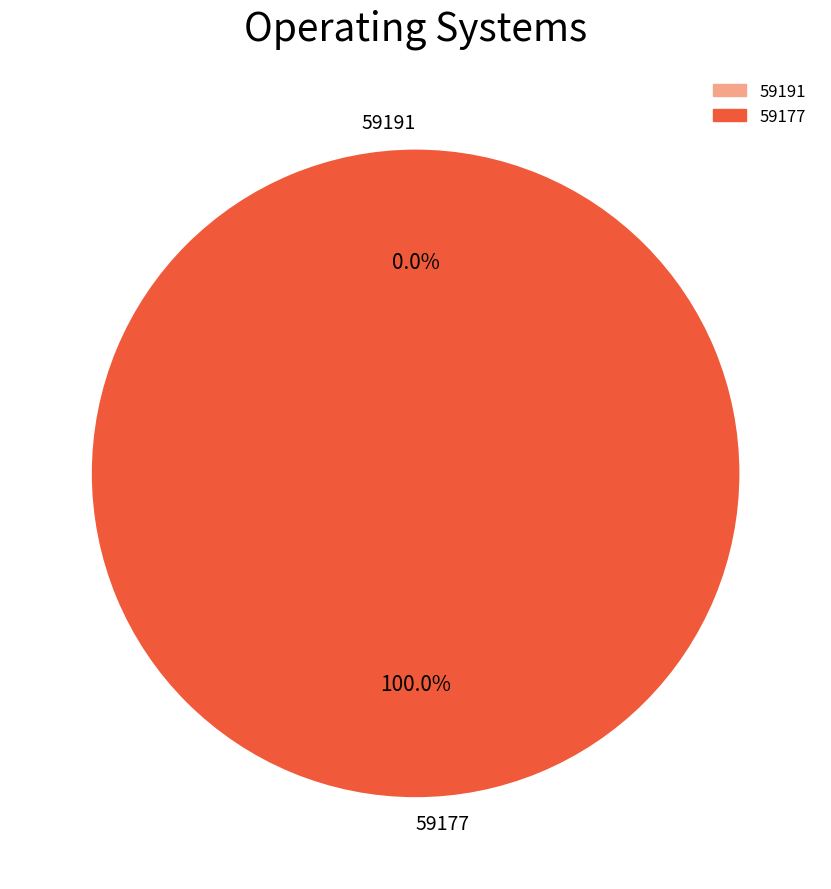

What percentage do 59191 and 59177 together represent?

100.0%